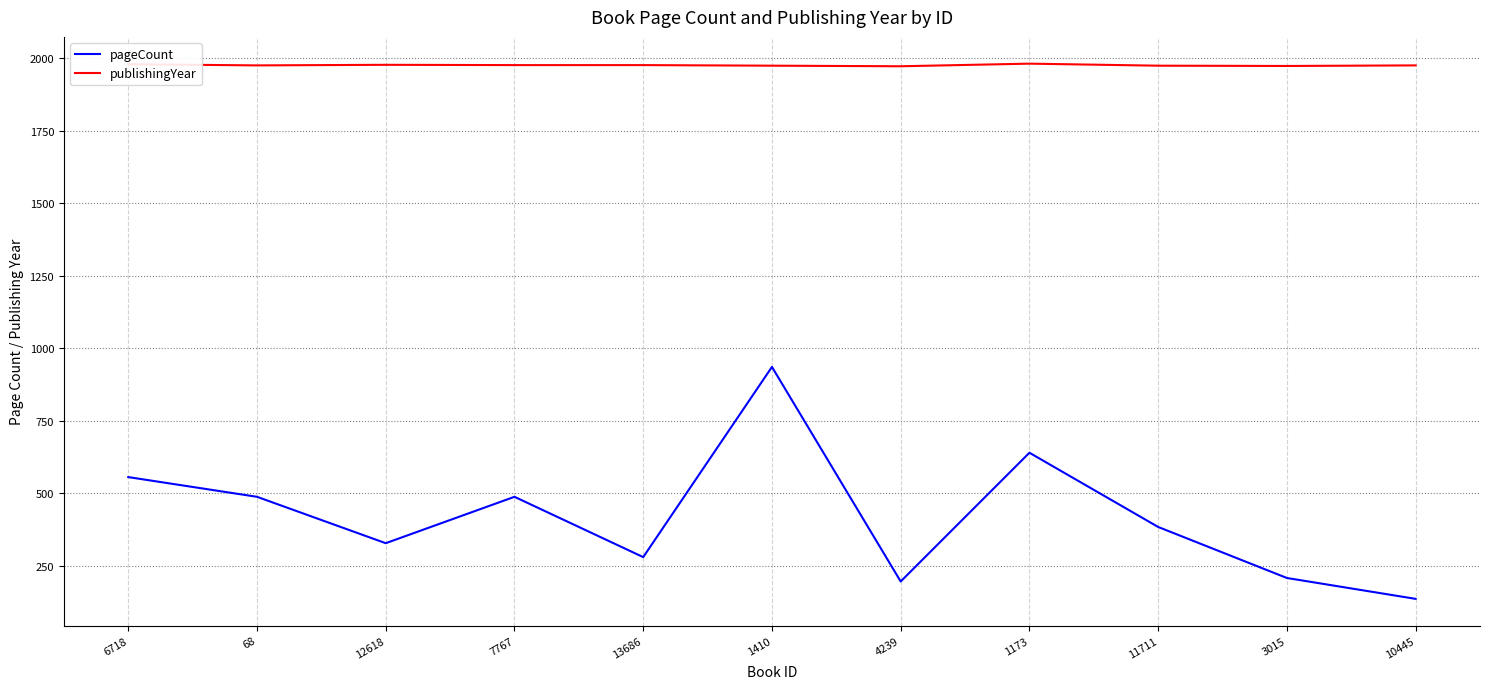

How many interior local peaks does the pageCount series have?

3